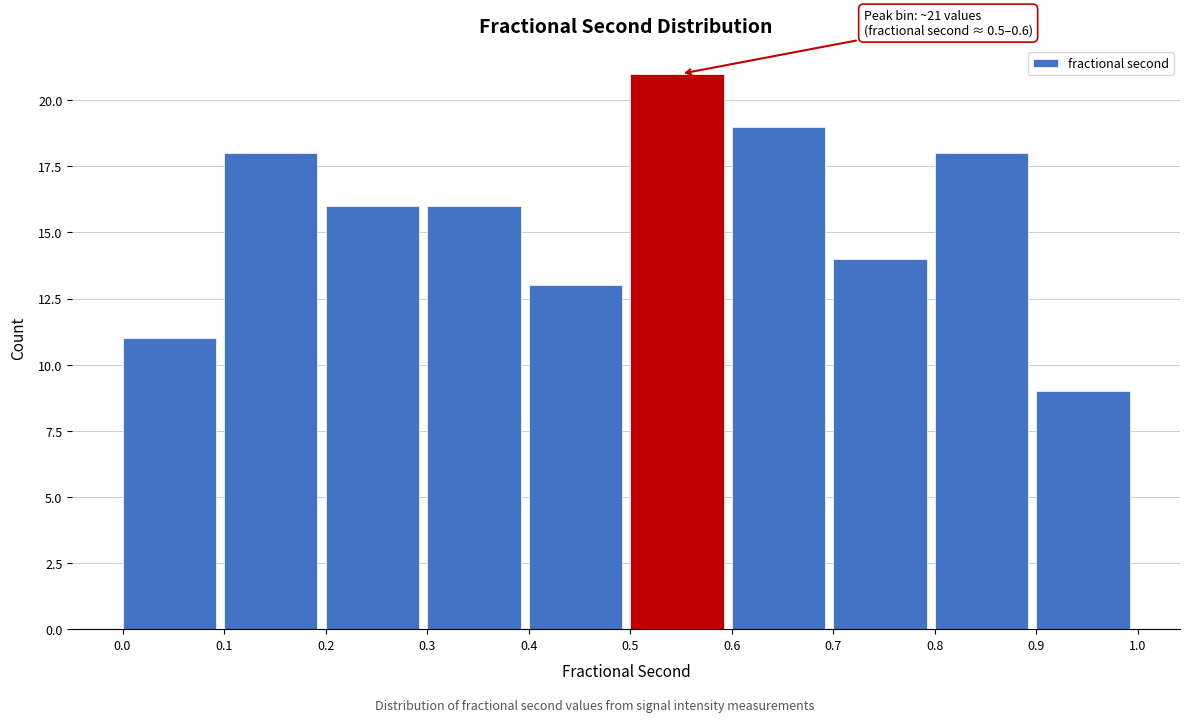

Over which range of the x-axis is the bar tallest?

0.5 to 0.6